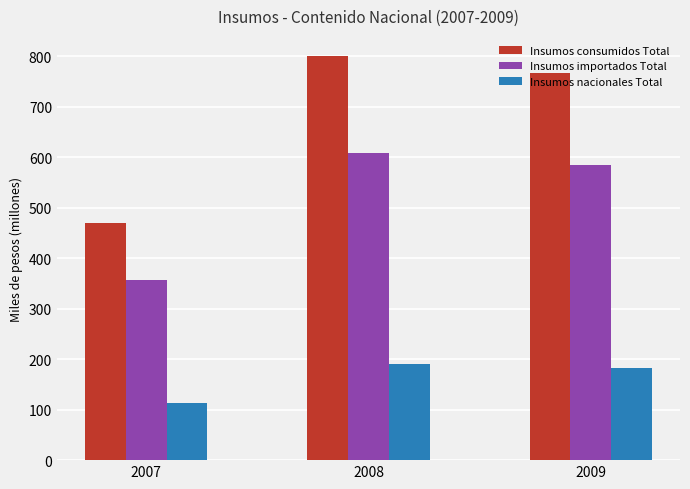

How many groups of bars are there?

3